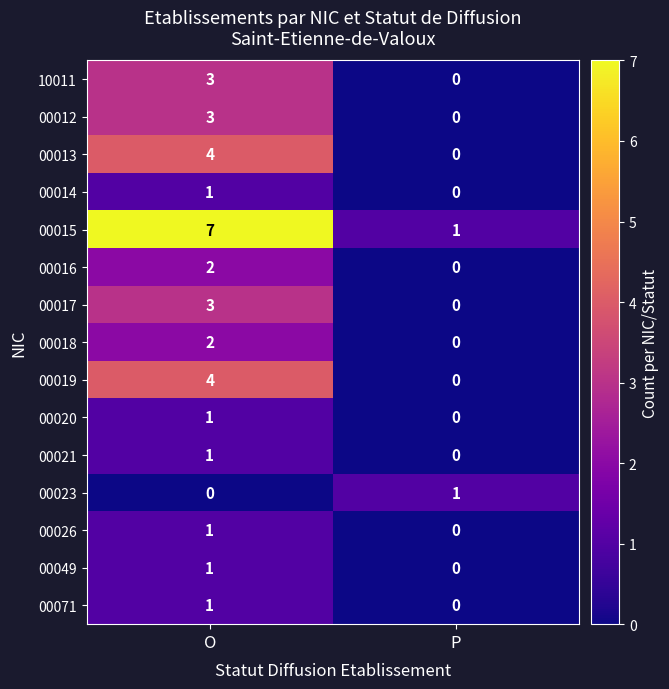

What is the maximum value shown in the chart?

7